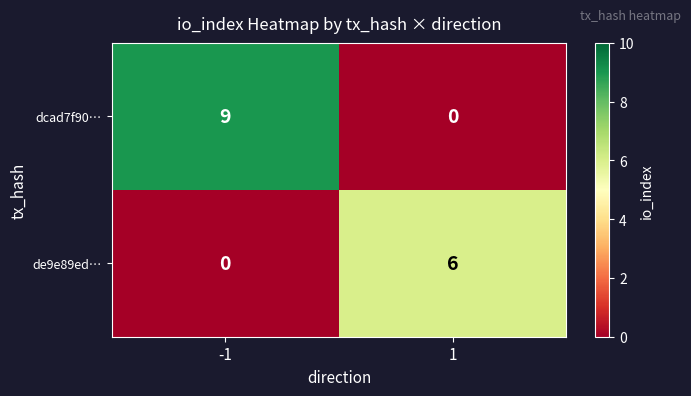

What is the spread (max minus min) of values at 1?

6